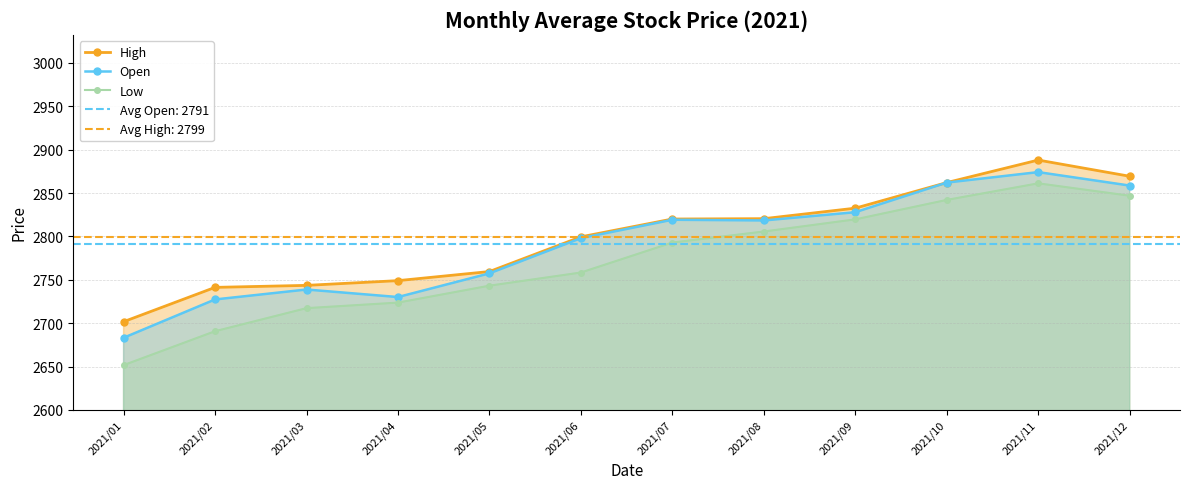

Reading right to left, transcribe all the data shown in this chart.

High: 2869.3	2888.0	2862.0	2832.5	2820.4	2820.0	2799.5	2759.5	2749.0	2743.6	2741.2	2701.7
Open: 2858.6	2874.1	2862.0	2827.9	2818.4	2819.2	2798.0	2757.4	2730.1	2738.8	2727.3	2683.2
Low: 2846.8	2861.1	2842.0	2819.6	2805.6	2792.9	2758.4	2743.2	2723.7	2717.3	2690.7	2651.6